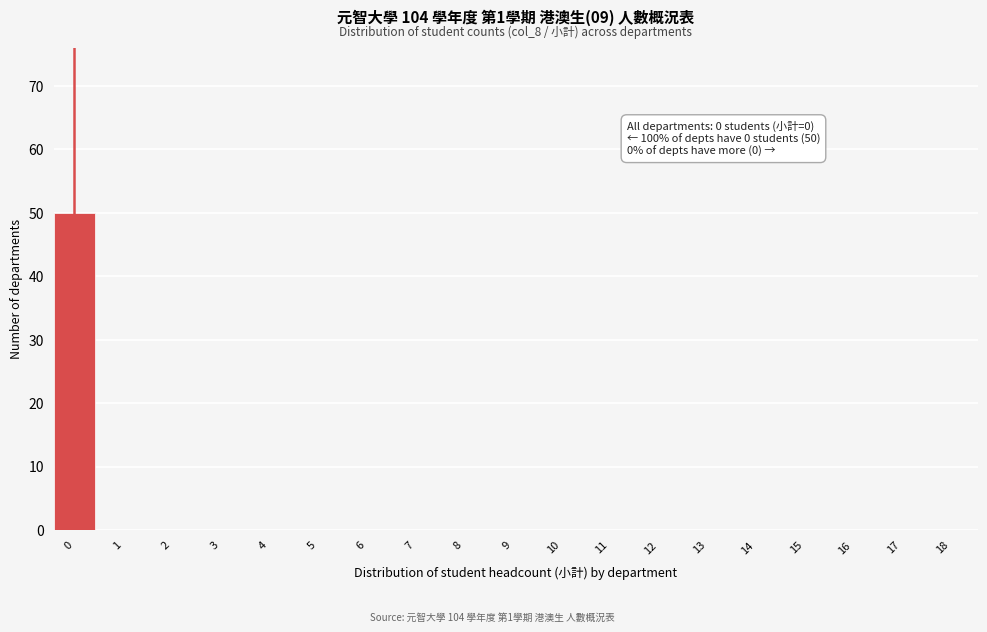

Reading left to right, list all the values displayed in this chart.

0=50	1=0	2=0	3=0	4=0	5=0	6=0	7=0	8=0	9=0	10=0	11=0	12=0	13=0	14=0	15=0	16=0	17=0	18=0